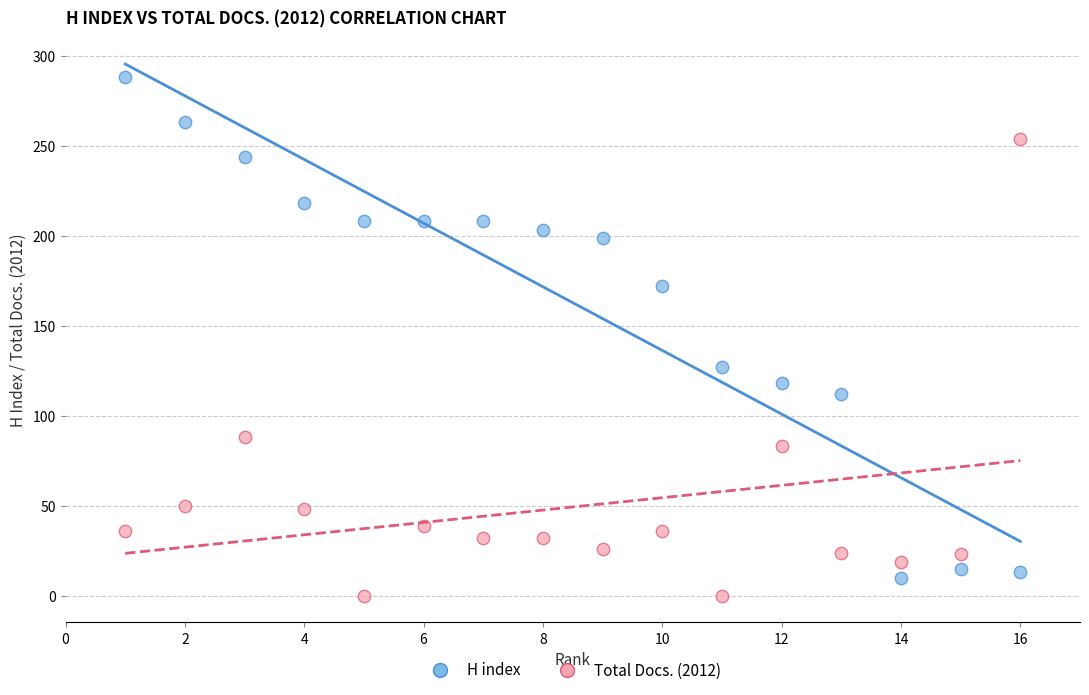

Across all data points, what is the range of X values (max minus min)?

15